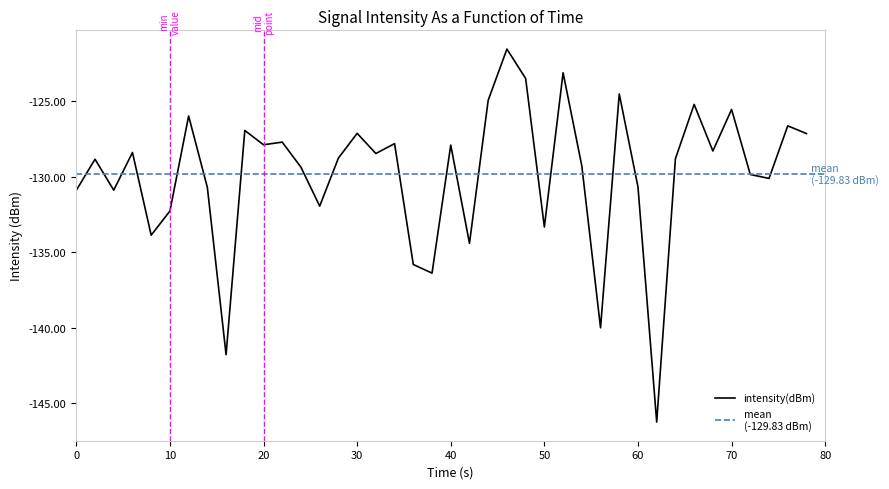

What is the maximum value shown in the chart?

-121.6